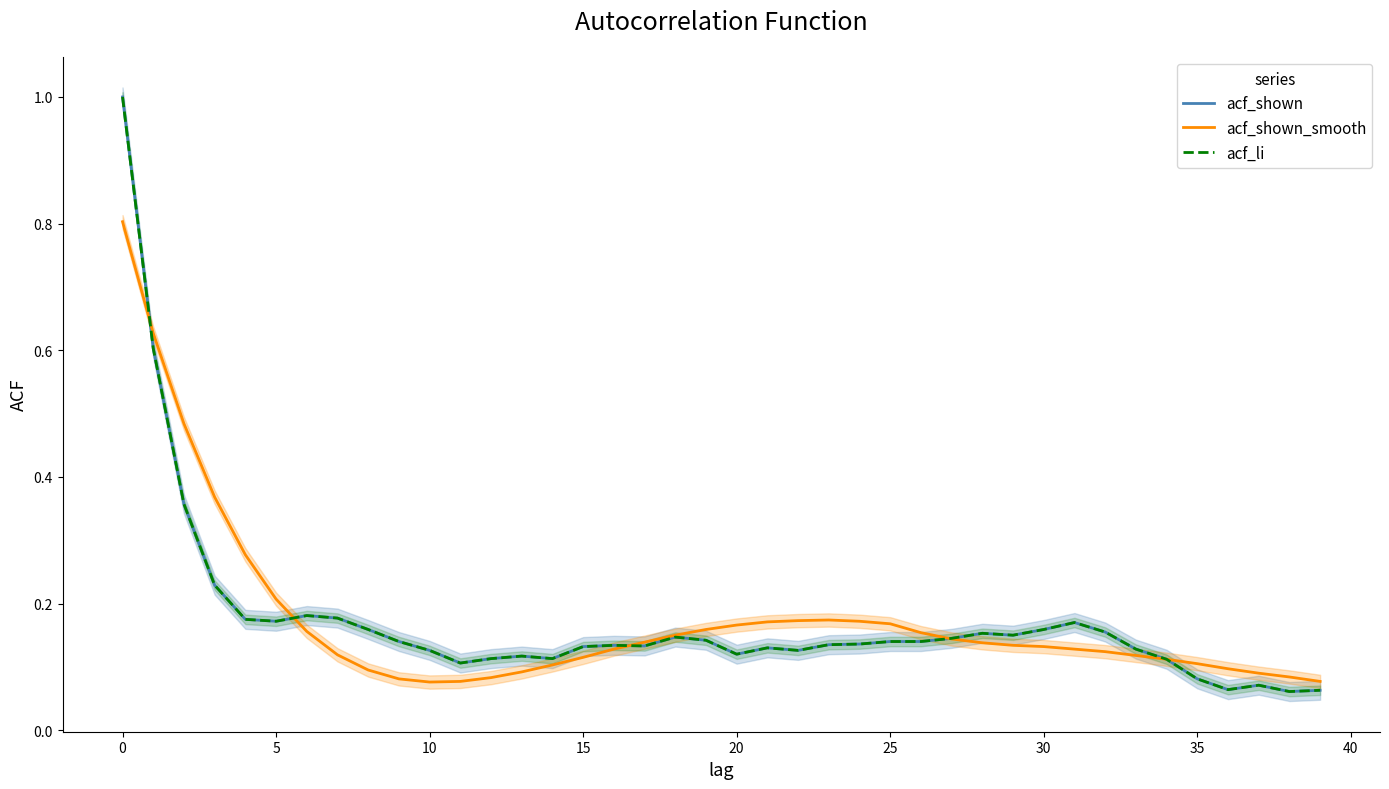

What is the sum of all acf_li values?

6.9